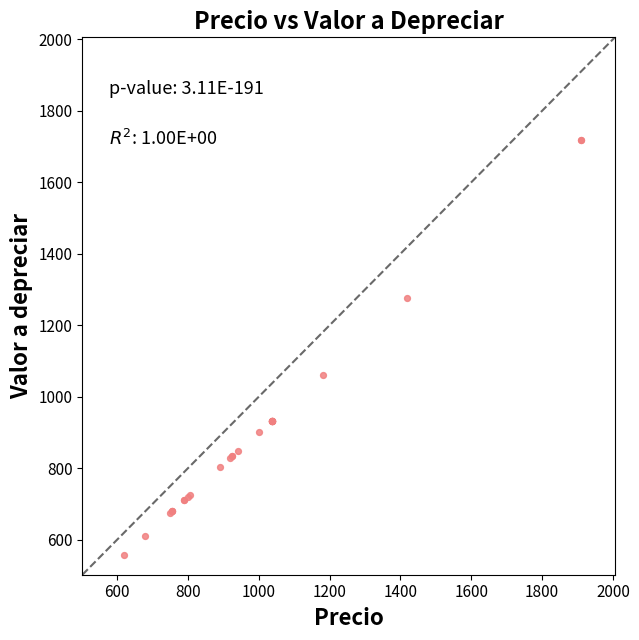

What Y value in the scatter plot is closest to 1138?

1062.0